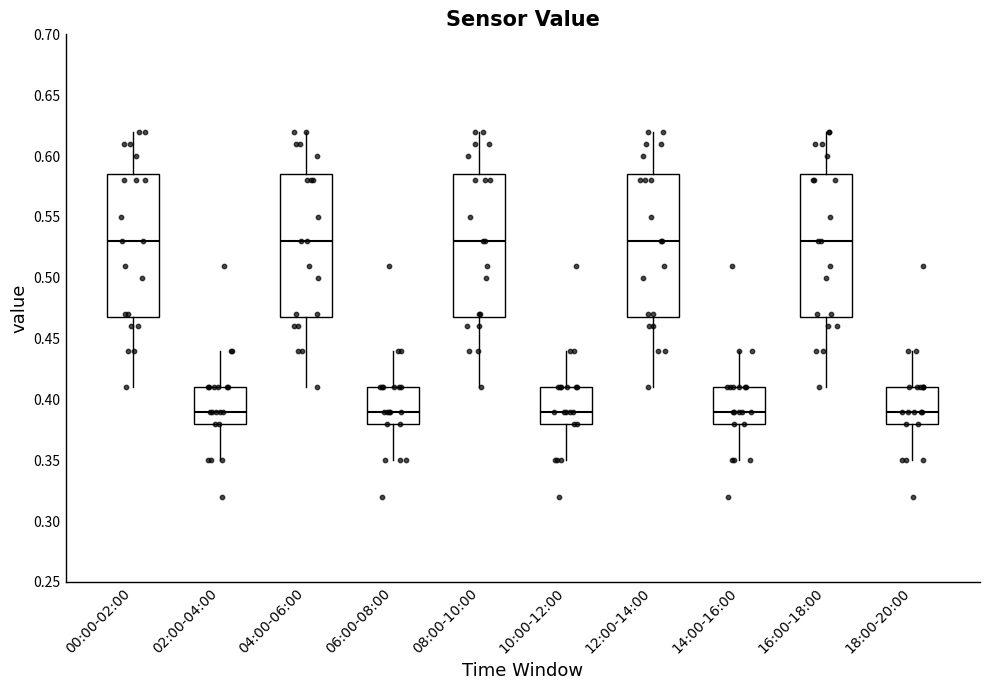

Where is the upper edge of the box for 04:00-06:00 on the y-axis? The values are not printed on the chart, so give them approximately, as read against the axis.

0.585